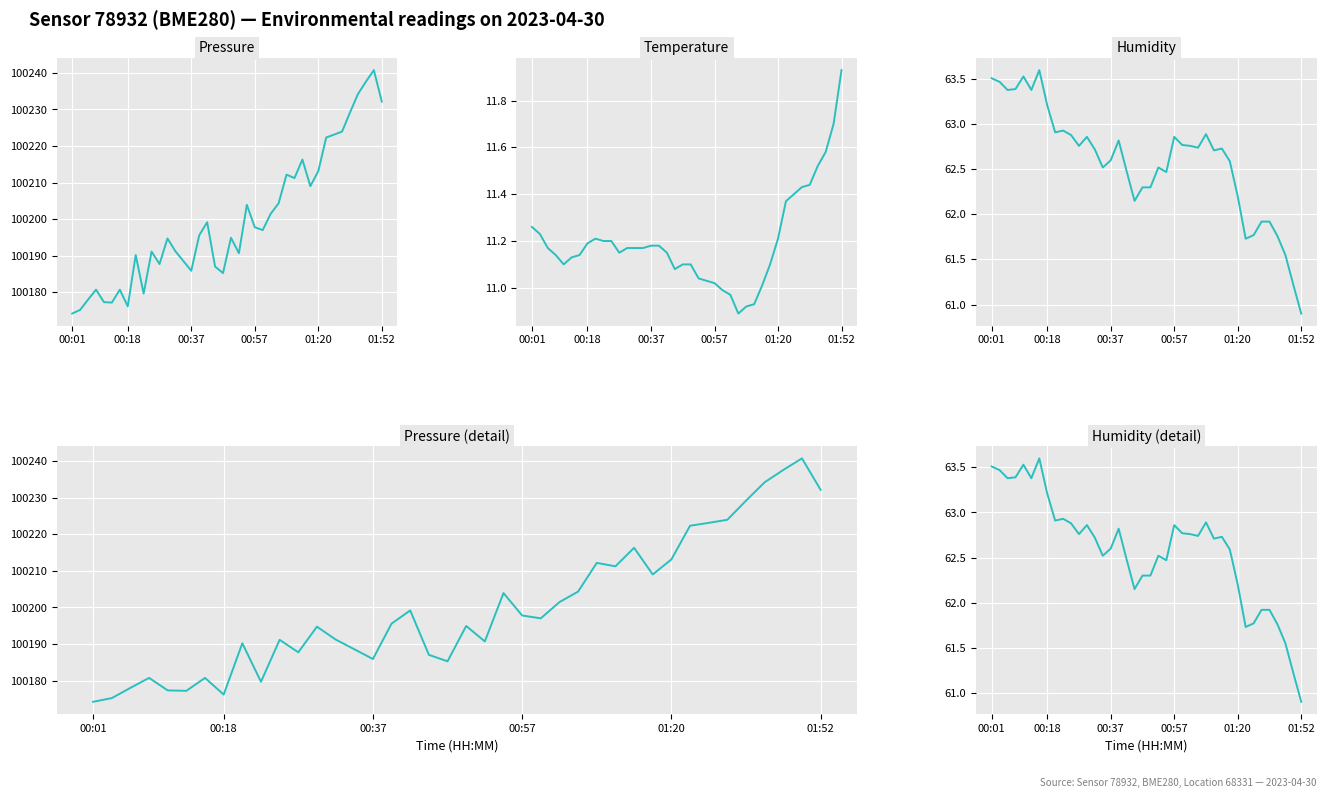

How many values in the Temperature series are below 11?

5